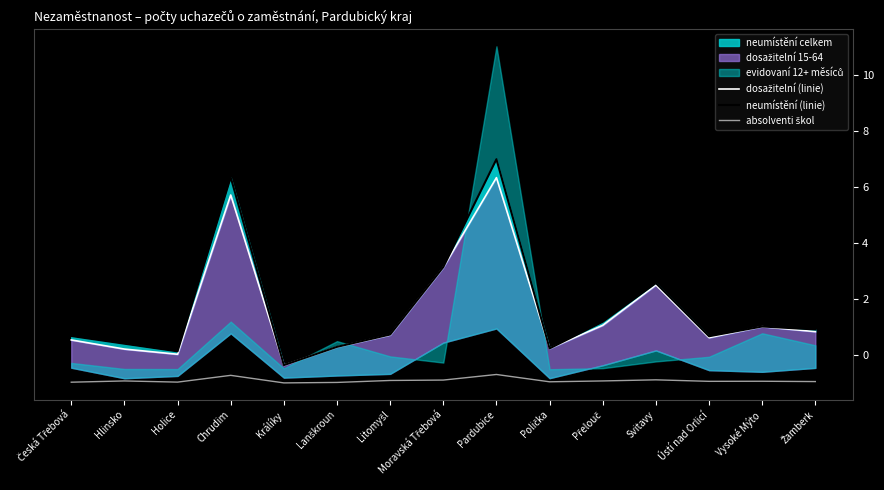

What is the difference between the maximum and minimum values in the dosažitelní (linie) series?

6.7